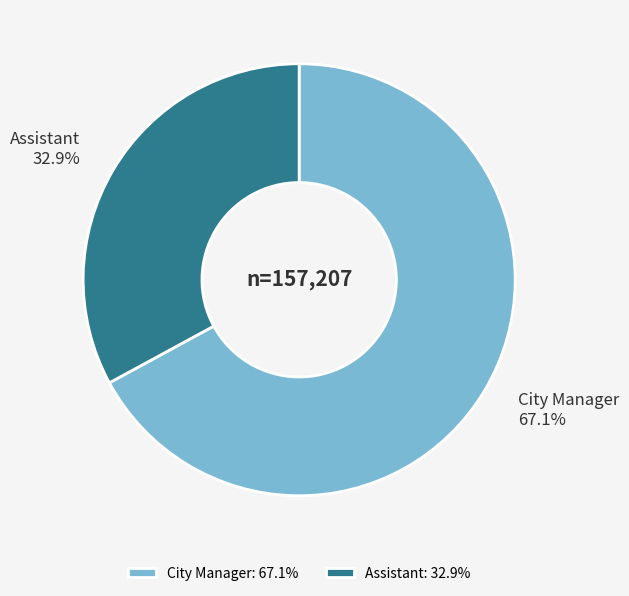

Which slice represents more than half of the pie?

City Manager